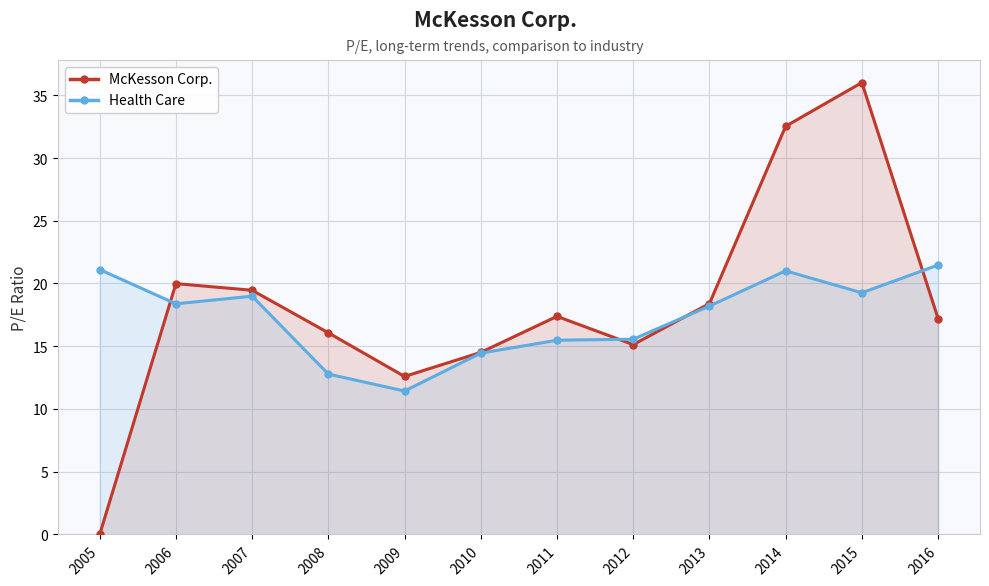

At how many categories does at least one series exceed 30?

2